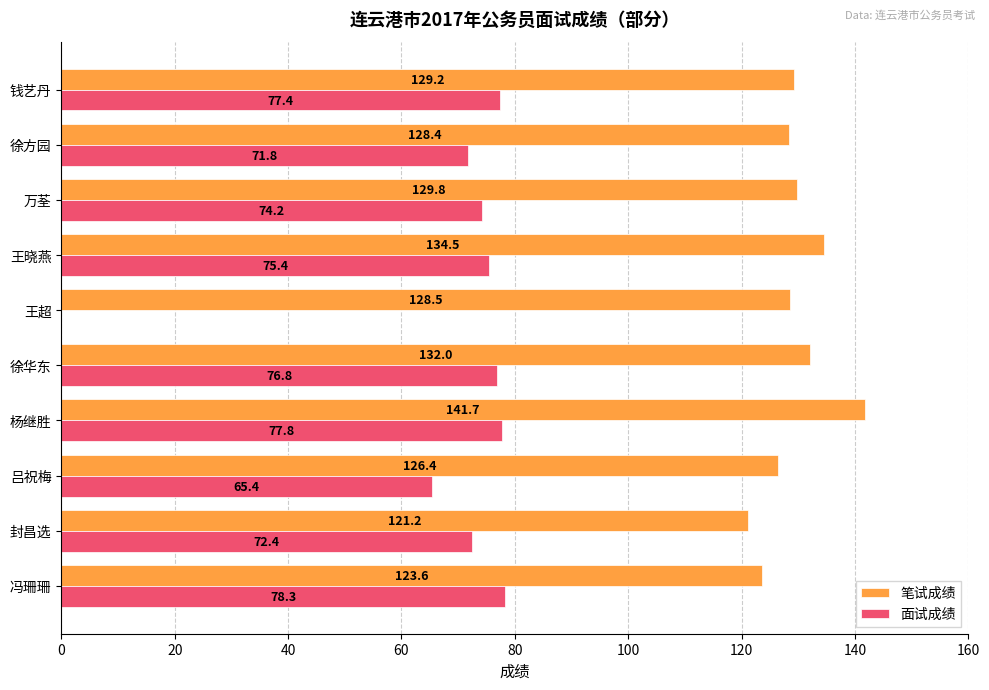

Read the 笔试成绩 value at 钱艺丹.

129.2